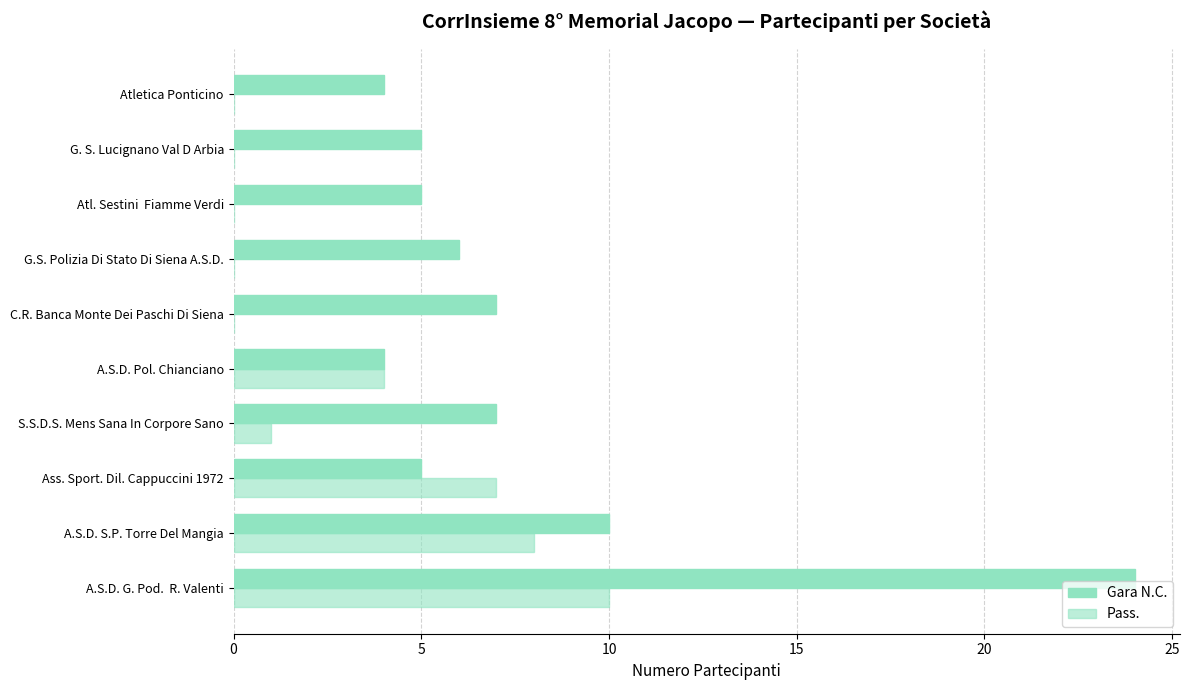

Rank the series by their average value, from lowest to highest.

Pass., Gara N.C.